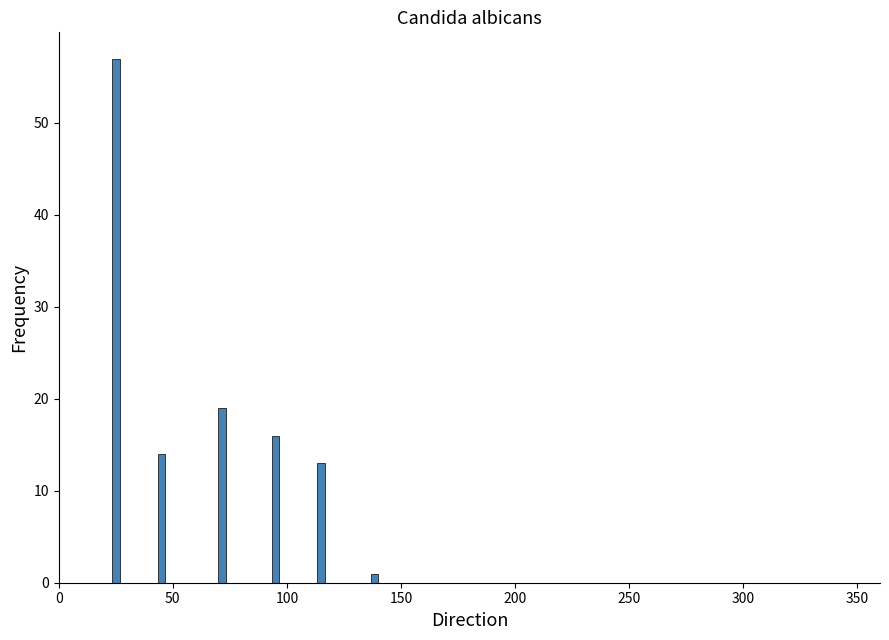

Around what value on the x-axis is the tallest bar? Give the approximate position of its centre, as read against the axis.

25